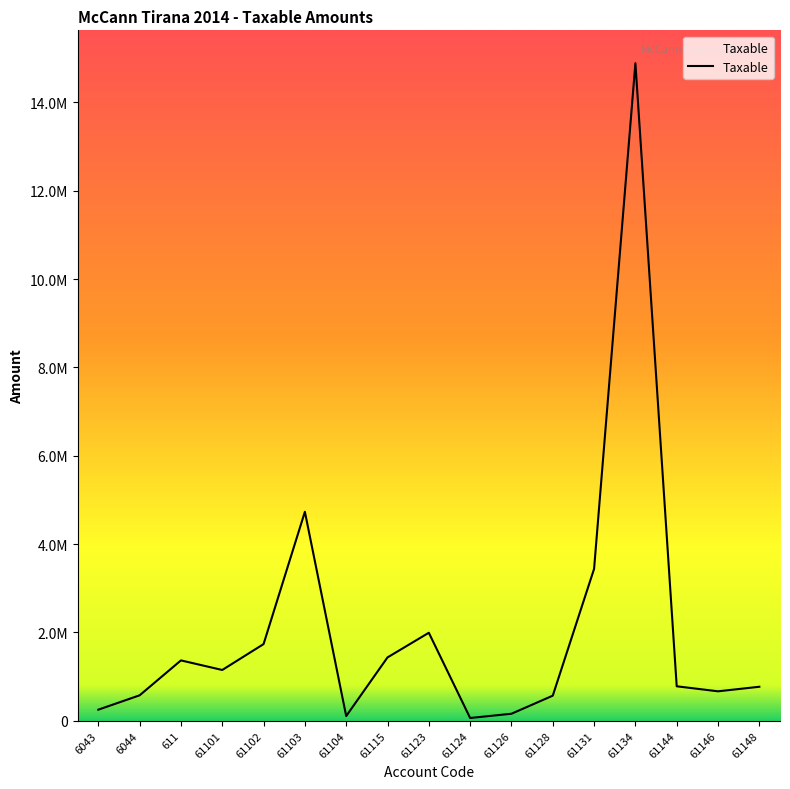

What is the change in value from 6044 to 61134?

+14312562.8